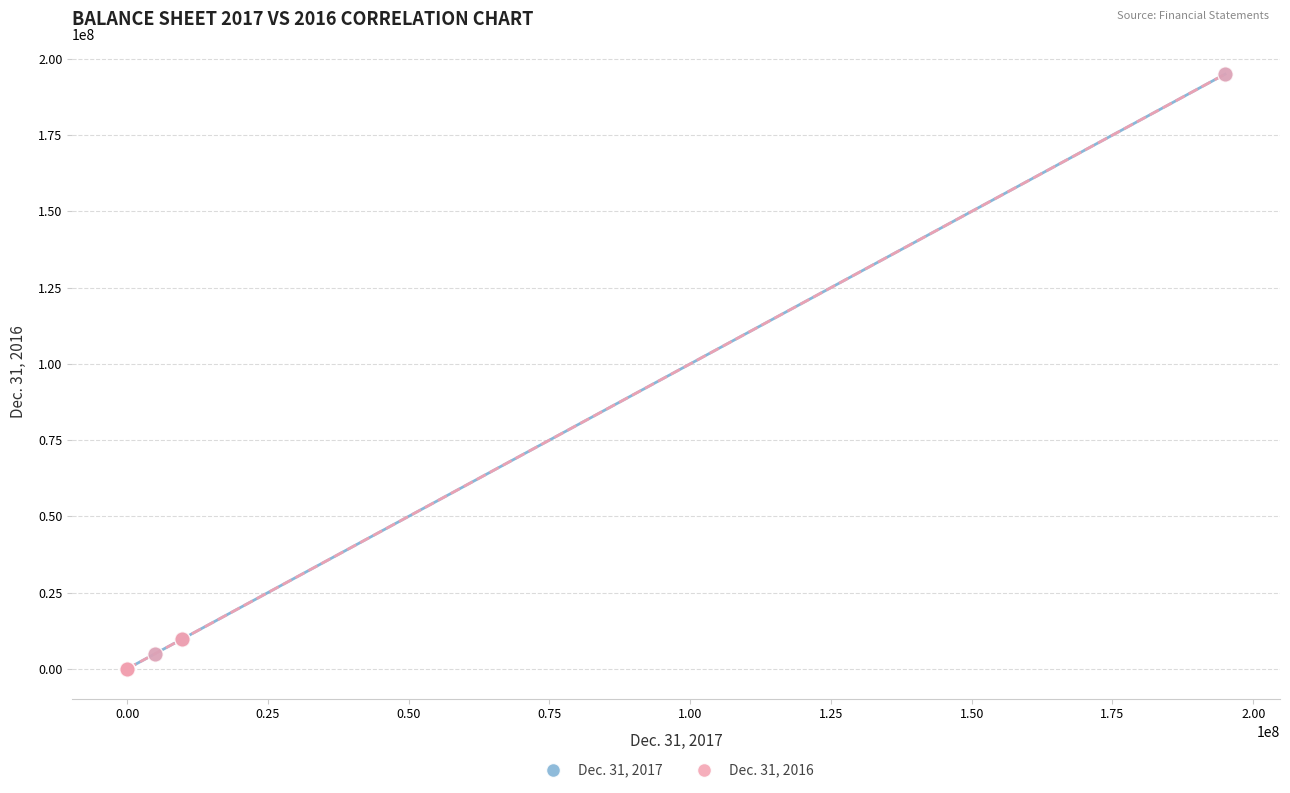

What are all the series names shown in the legend?

Dec. 31, 2017, Dec. 31, 2016